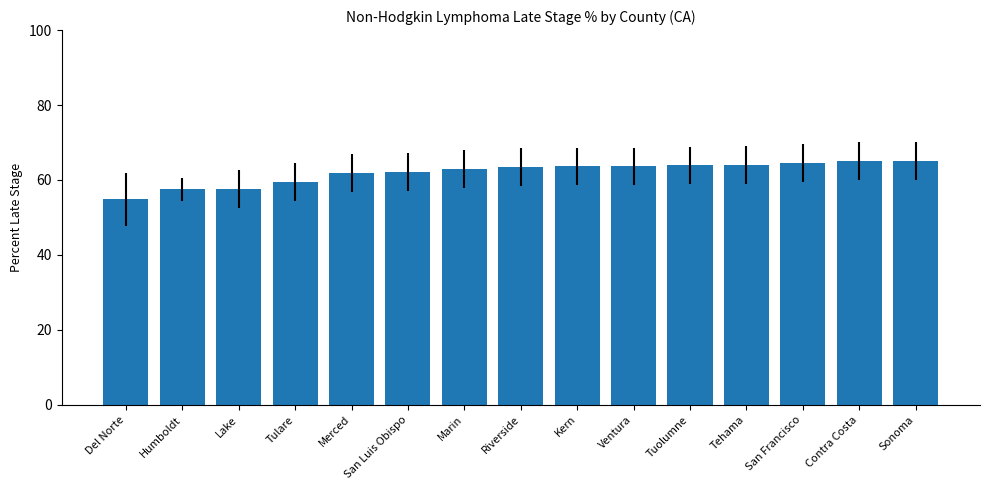

Approximately how many times larger is the value at Merced compared to Ventura?

1.0